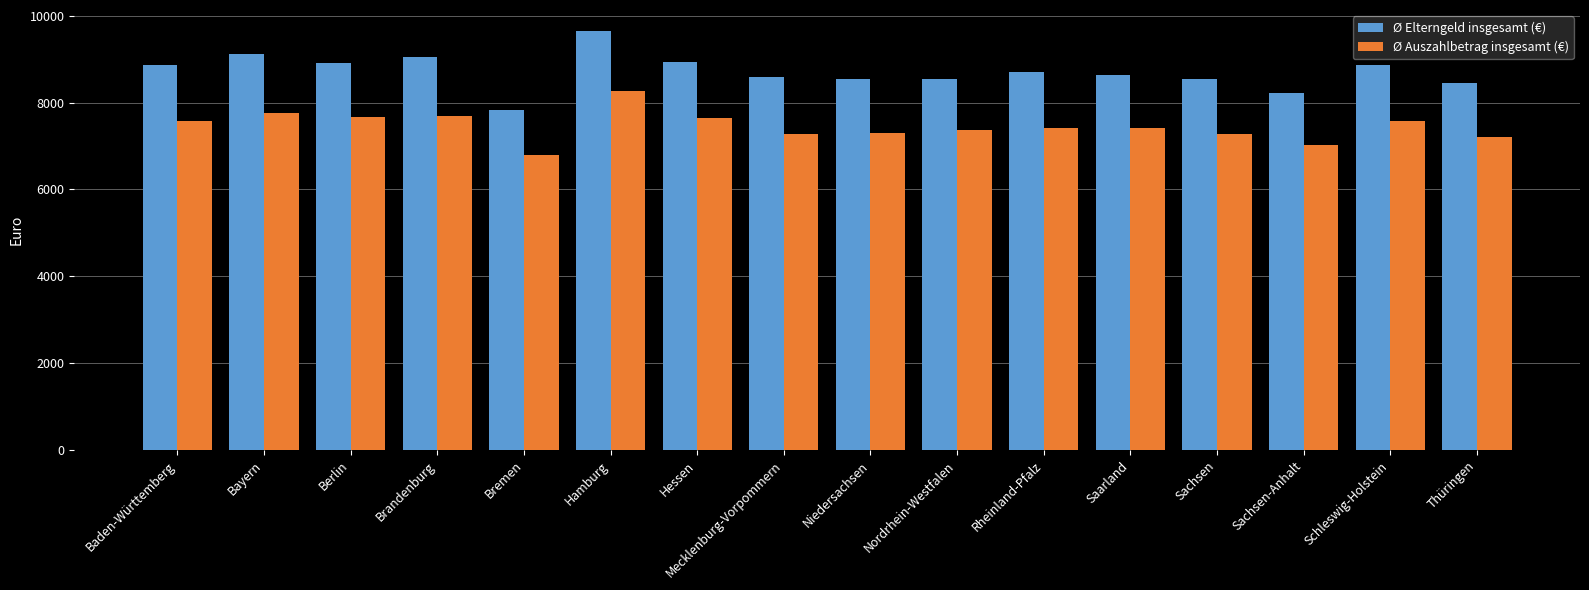

The value of Ø Auszahlbetrag insgesamt (€) at Hamburg is 8256. True or false?

True